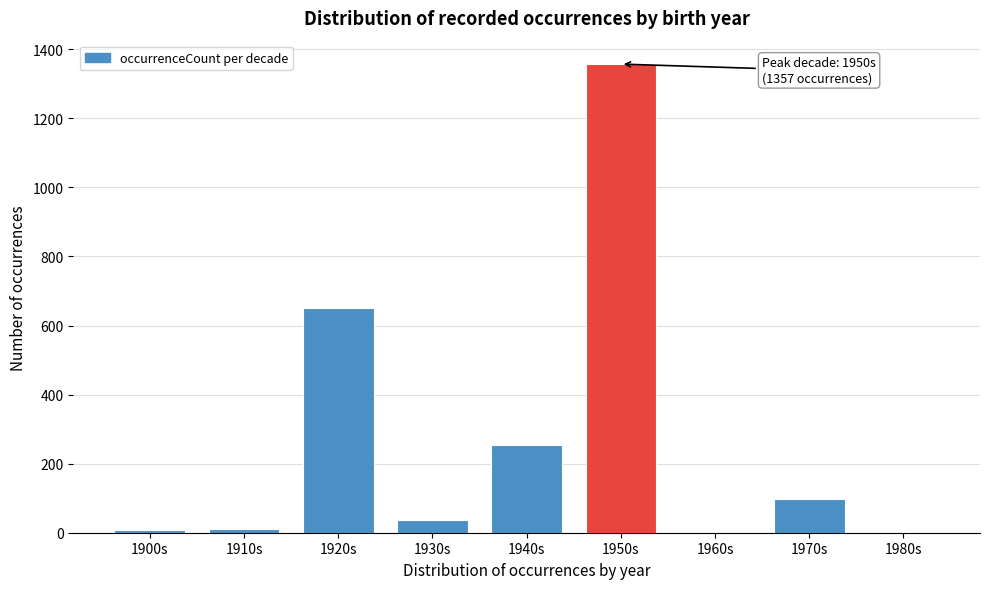

What is the change in value from 1920s to 1980s?

-651